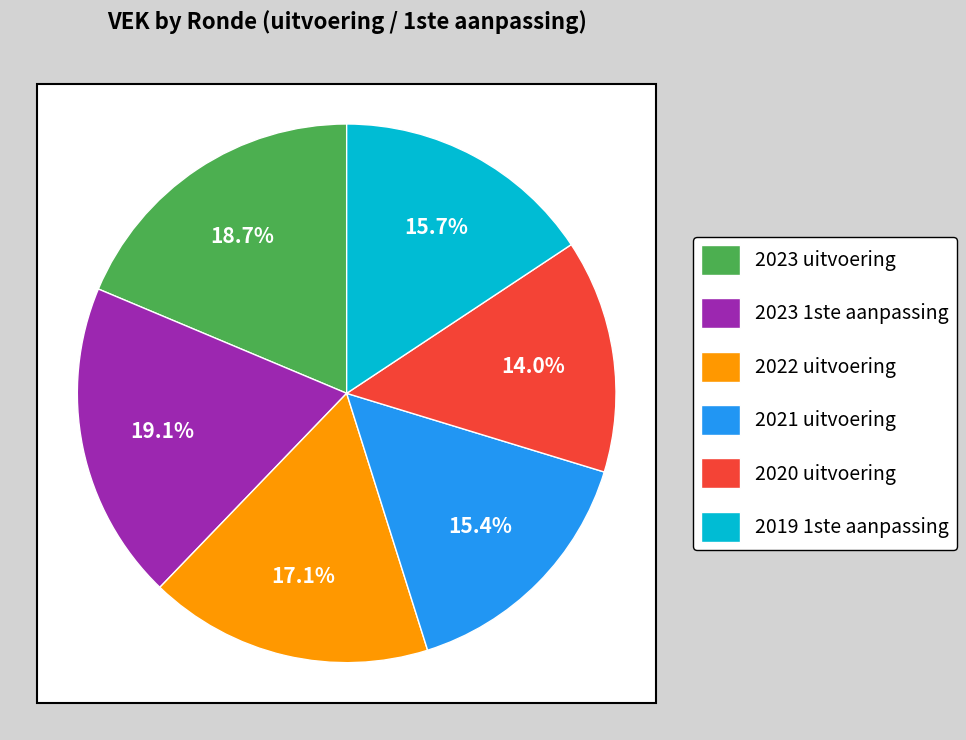

Is there a majority slice in this chart?

No